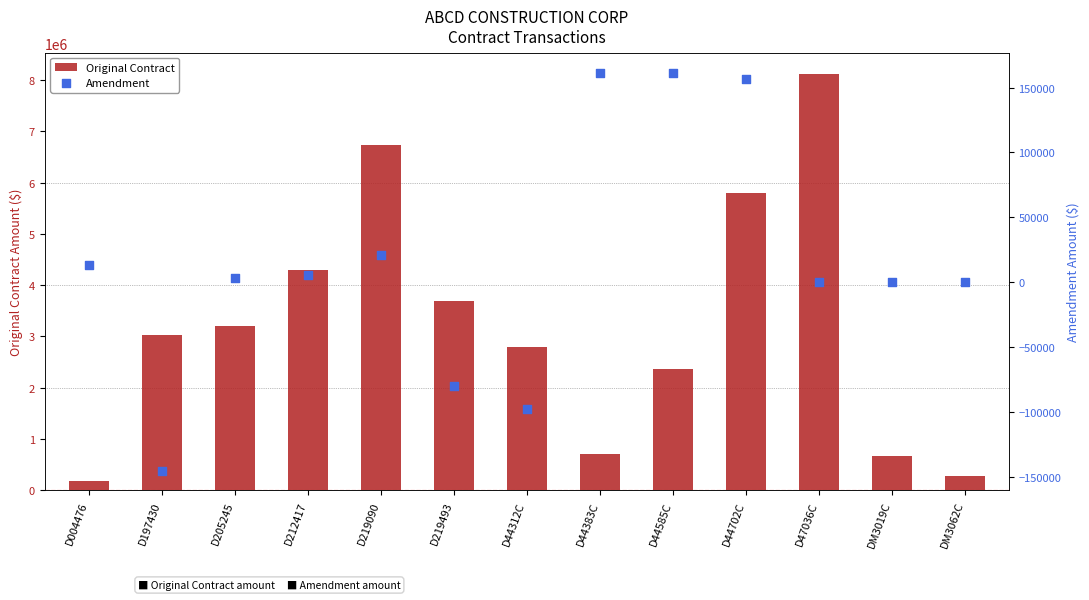

Which series has the widest spread of Y values?

Original Contract